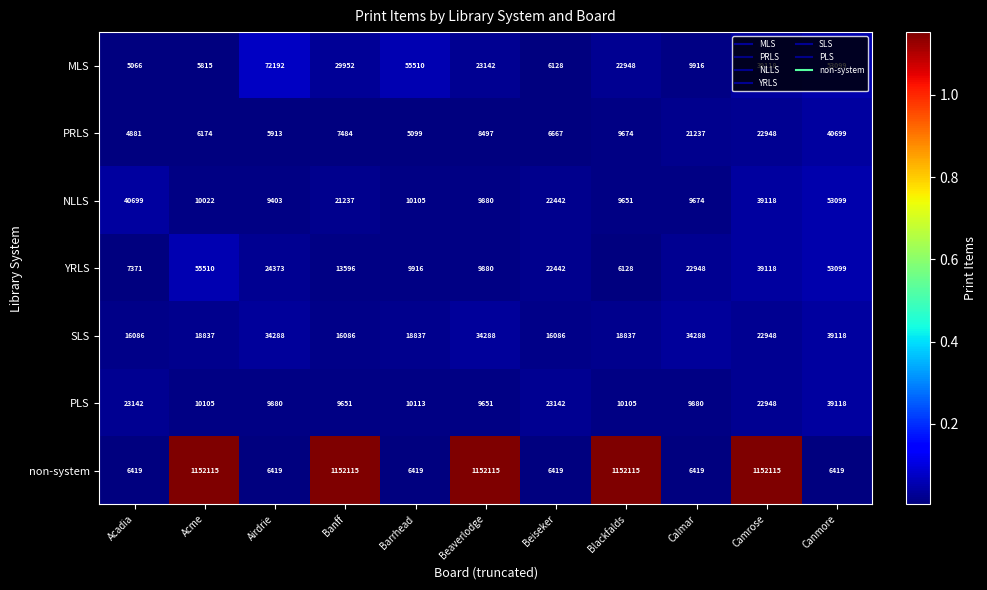

True or false: NLLS has a value of 9651 at Blackfalds.

True